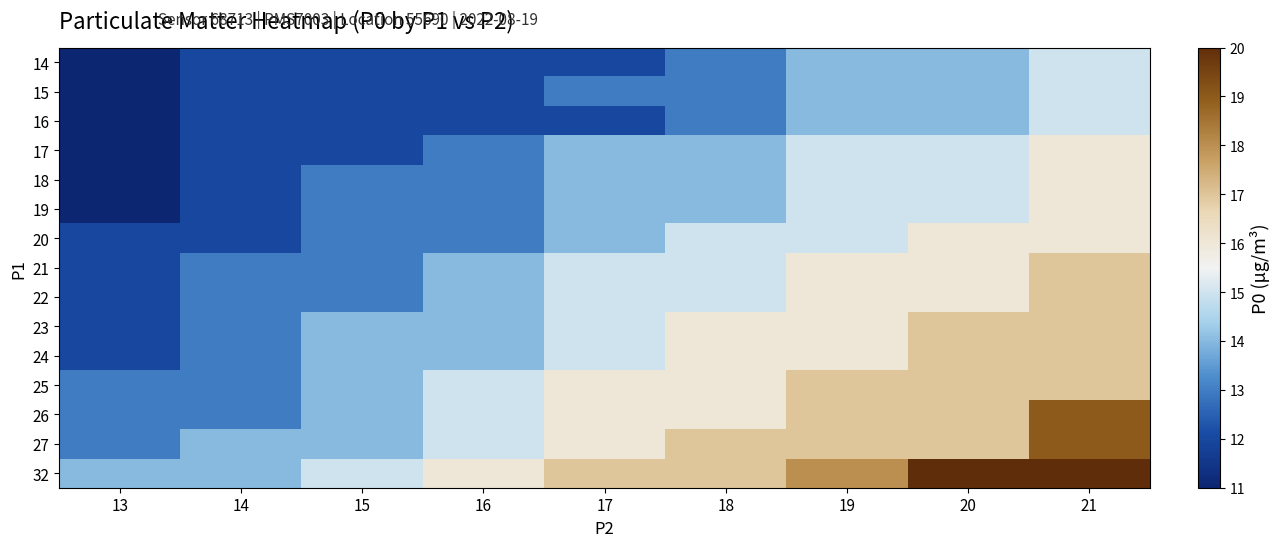

What is the greatest value displayed?

20